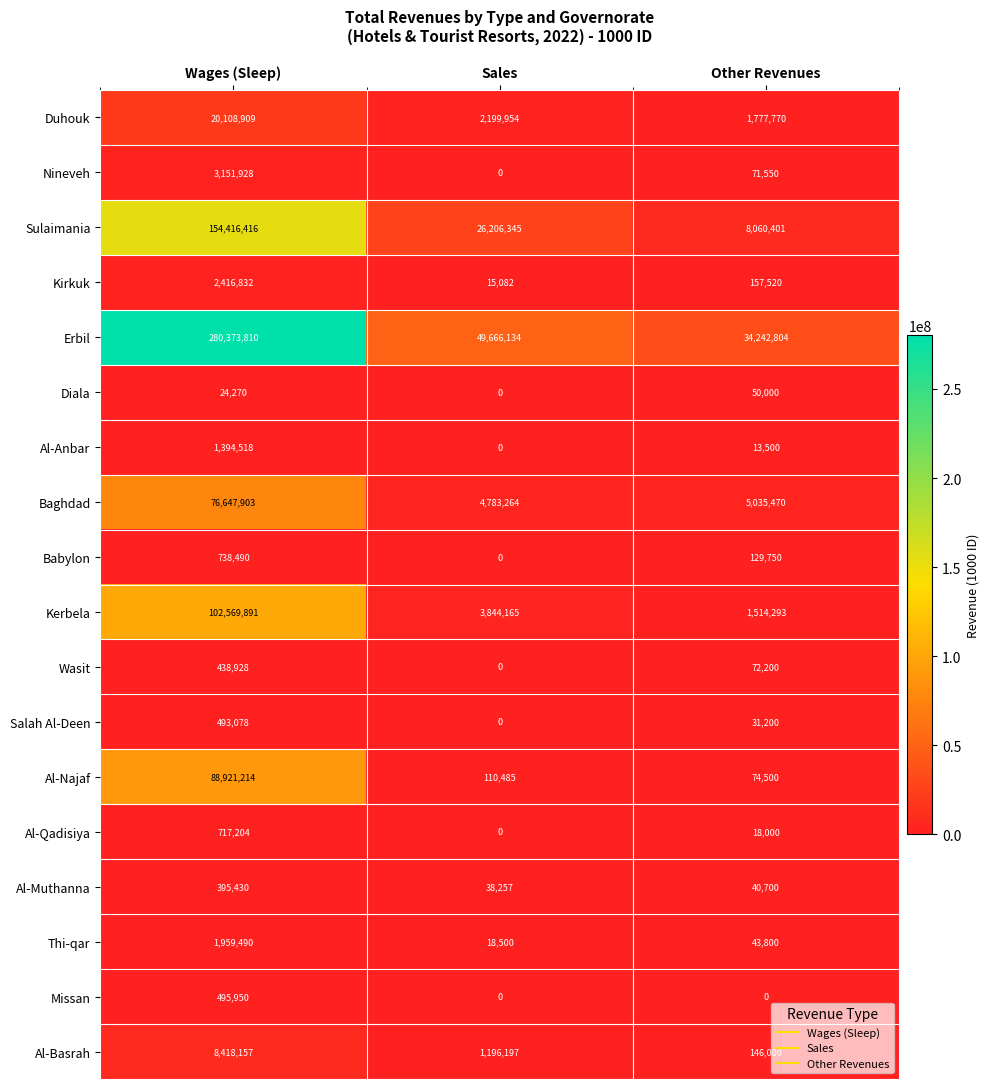

Is it true that Sulaimania equals 1970426 at Other Revenues?

False